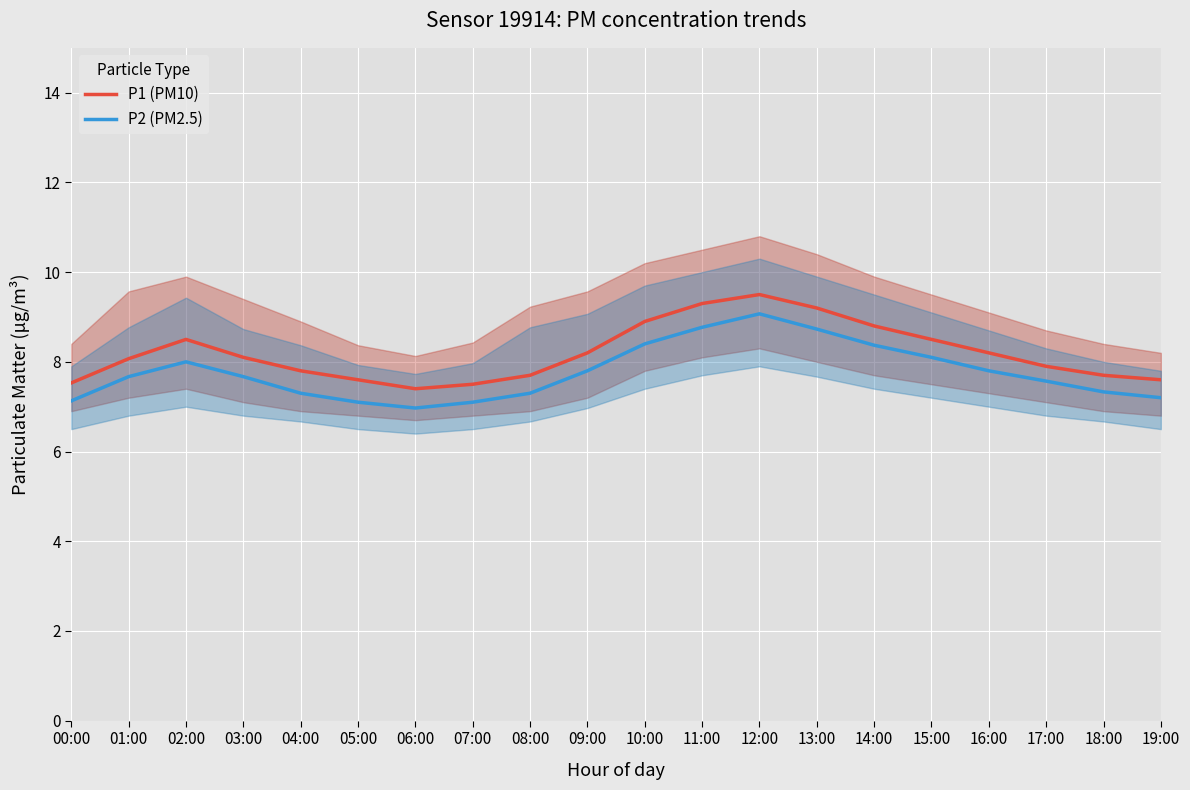

Does the chart display data point markers on the line(s)?

No